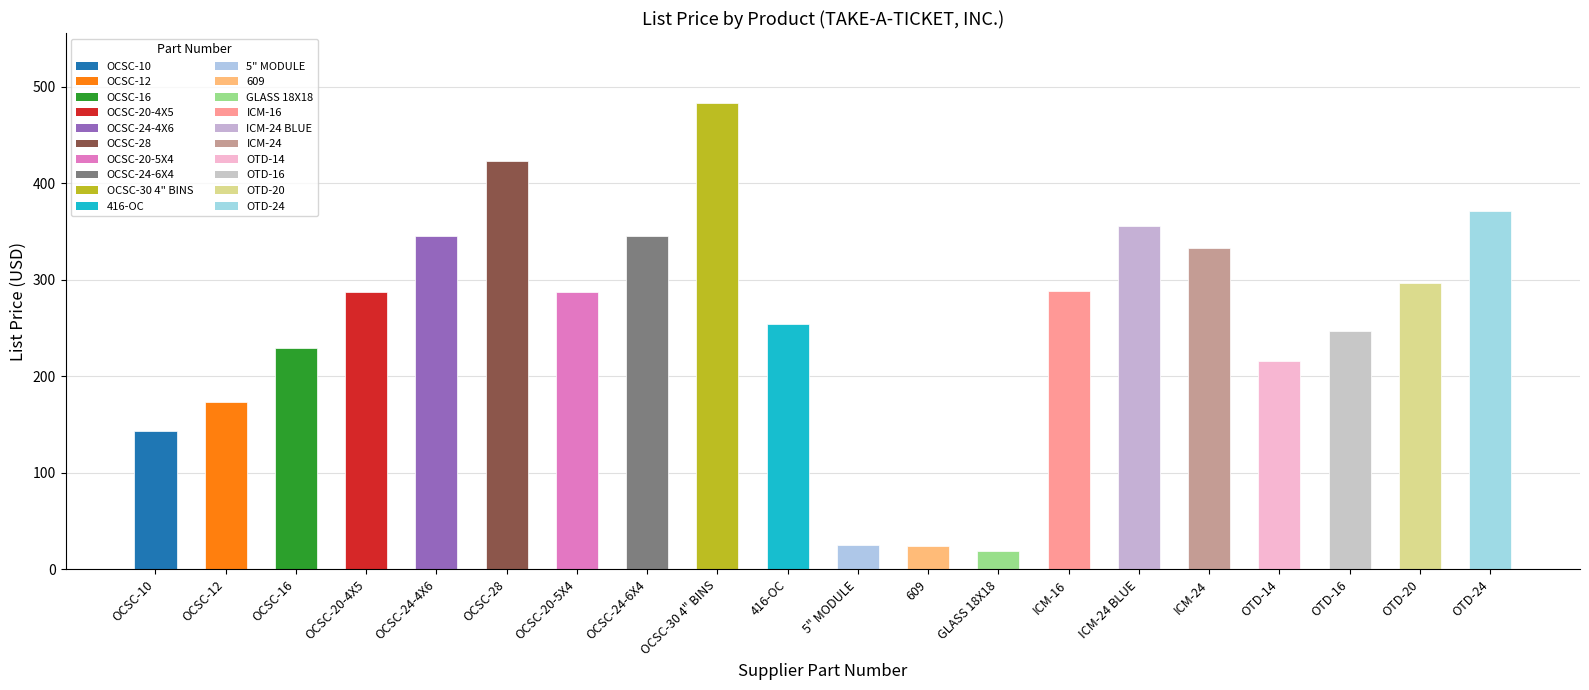

Is it true that the value at OCSC-30 4" BINS is 122?

False